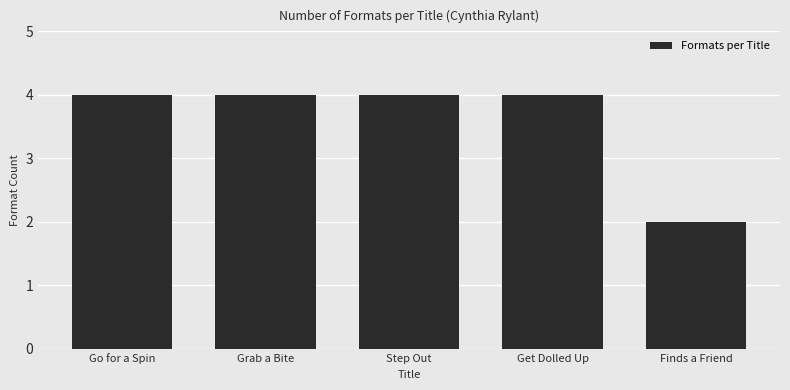

What is the label of the 1st bar from the left?

Go for a Spin